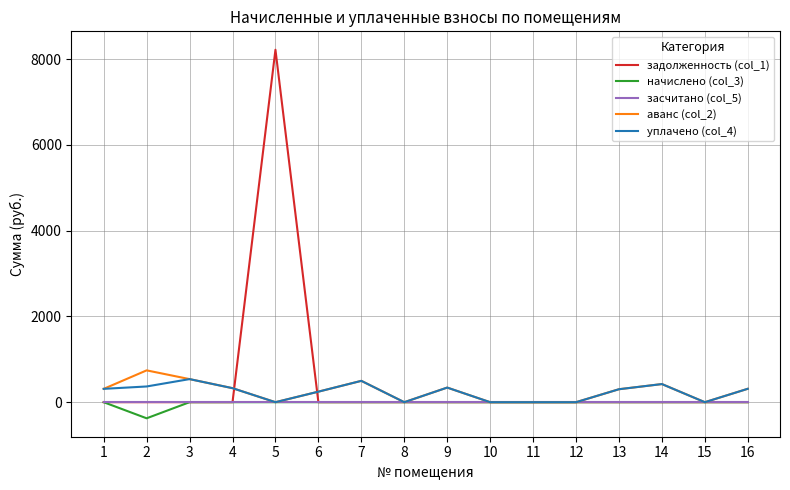

What are all the series names shown in the legend?

задолженность (col_1), начислено (col_3), засчитано (col_5), аванс (col_2), уплачено (col_4)